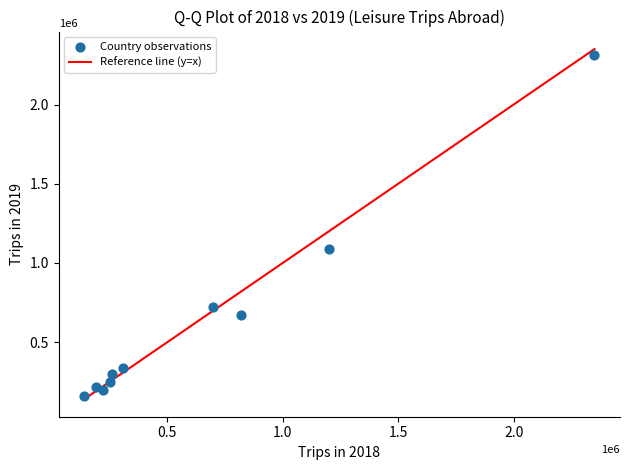

What Y value in the scatter plot is closest to 1235000?

1090000